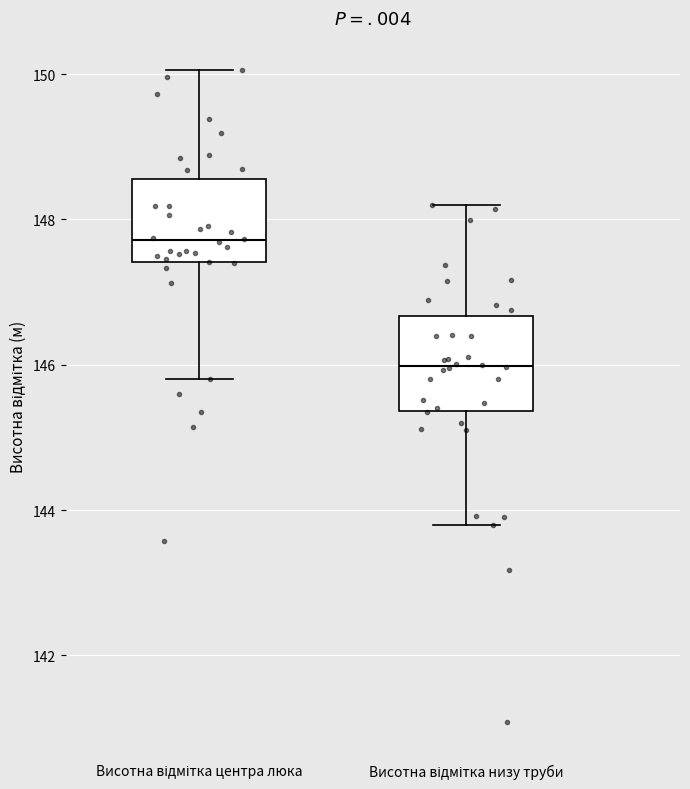

Where is the upper edge of the box for Висотна відмітка центра люка on the y-axis? The values are not printed on the chart, so give them approximately, as read against the axis.

148.6